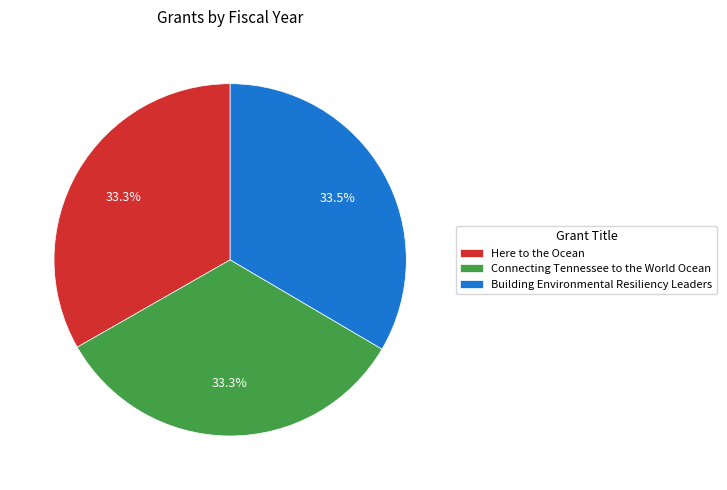

What is the total percentage of Connecting Tennessee to the World Ocean and Here to the Ocean?

66.5%